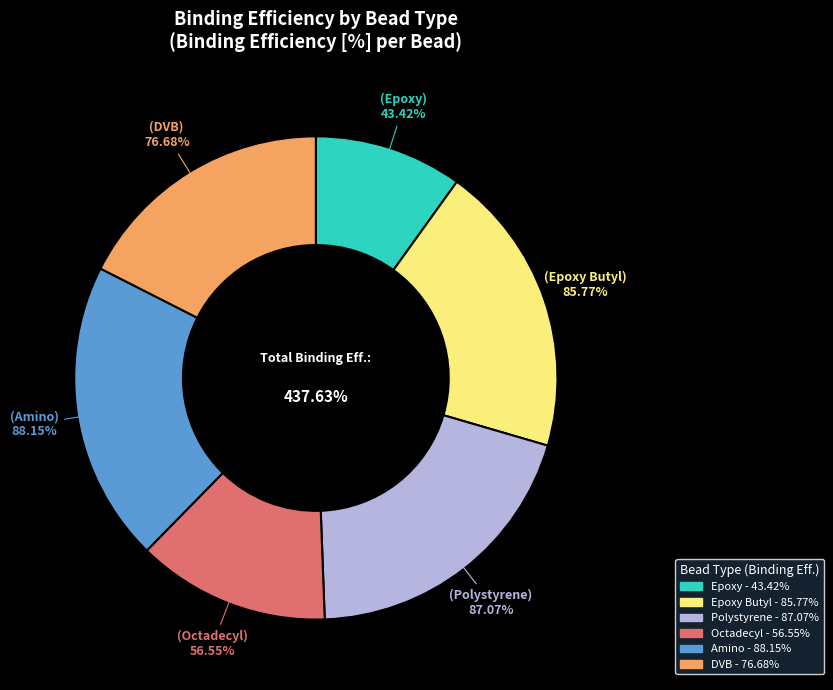

Approximately how many times larger is the value at Octadecyl compared to Epoxy Butyl?

0.7